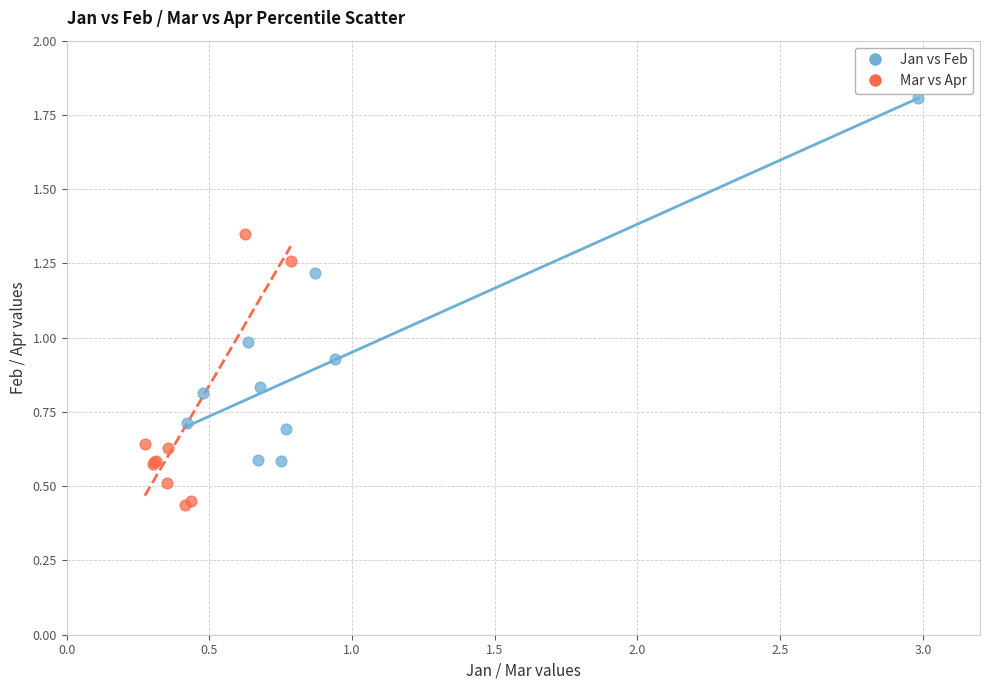

Which series contains the highest Y value?

Jan vs Feb